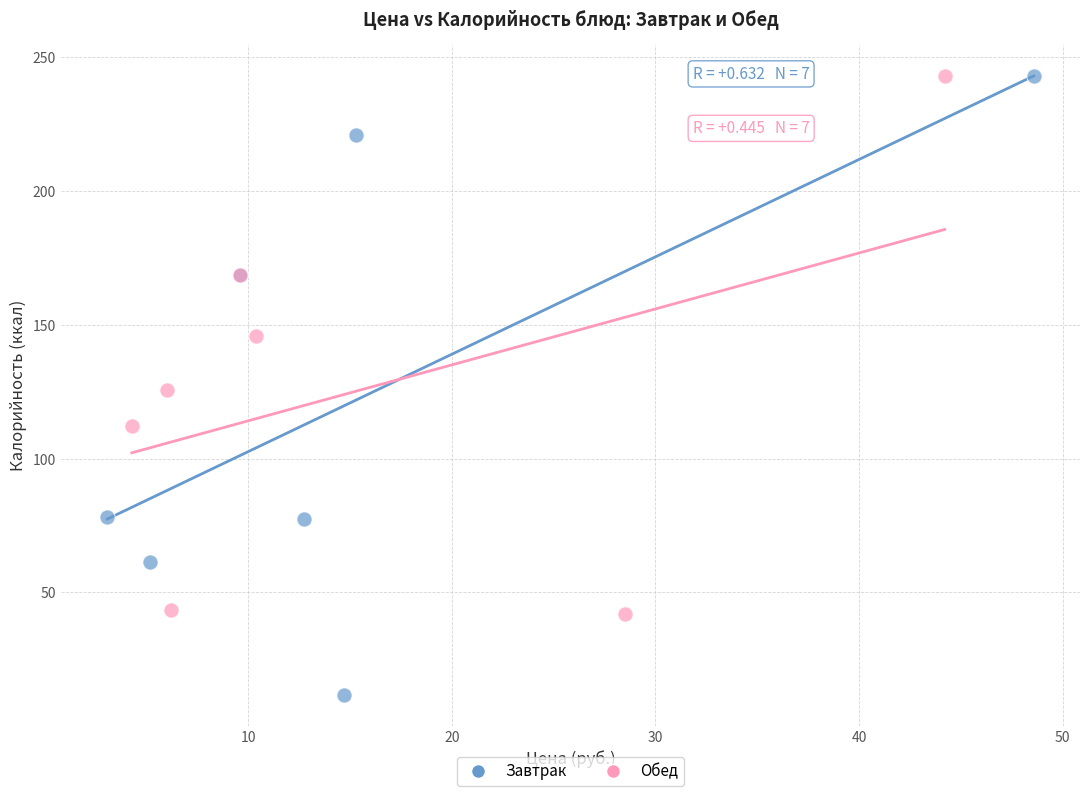

What are all the series names shown in the legend?

Завтрак, Обед